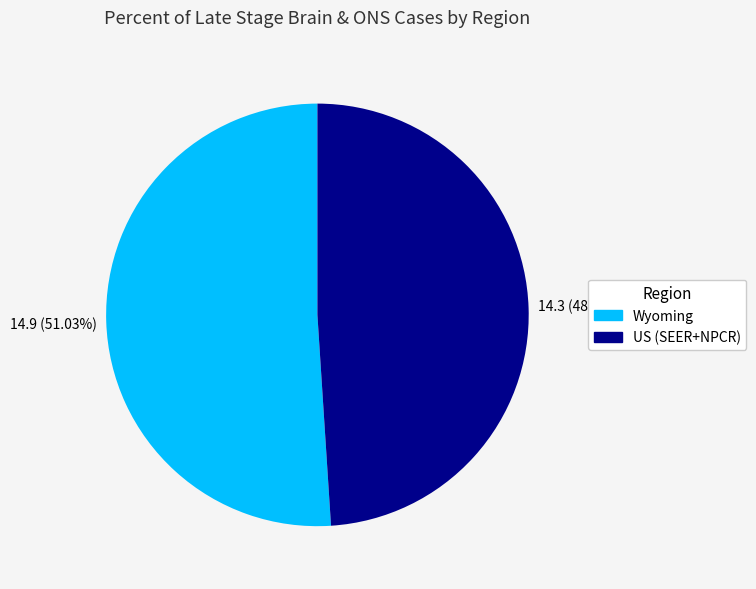

What percentage is the Wyoming slice, to the nearest percent?

51%